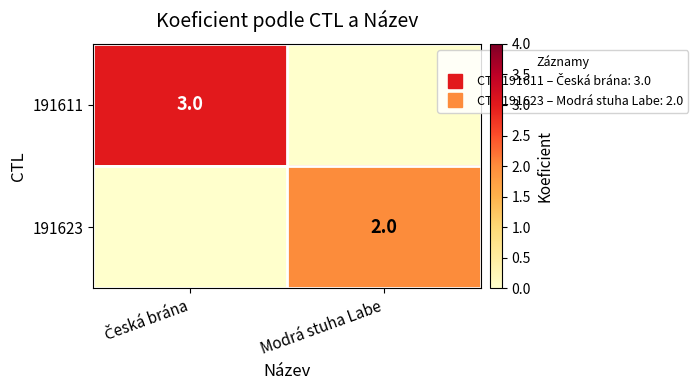

Is the value of 191611 at Česká brána greater than the value of 191623 at Česká brána?

Yes